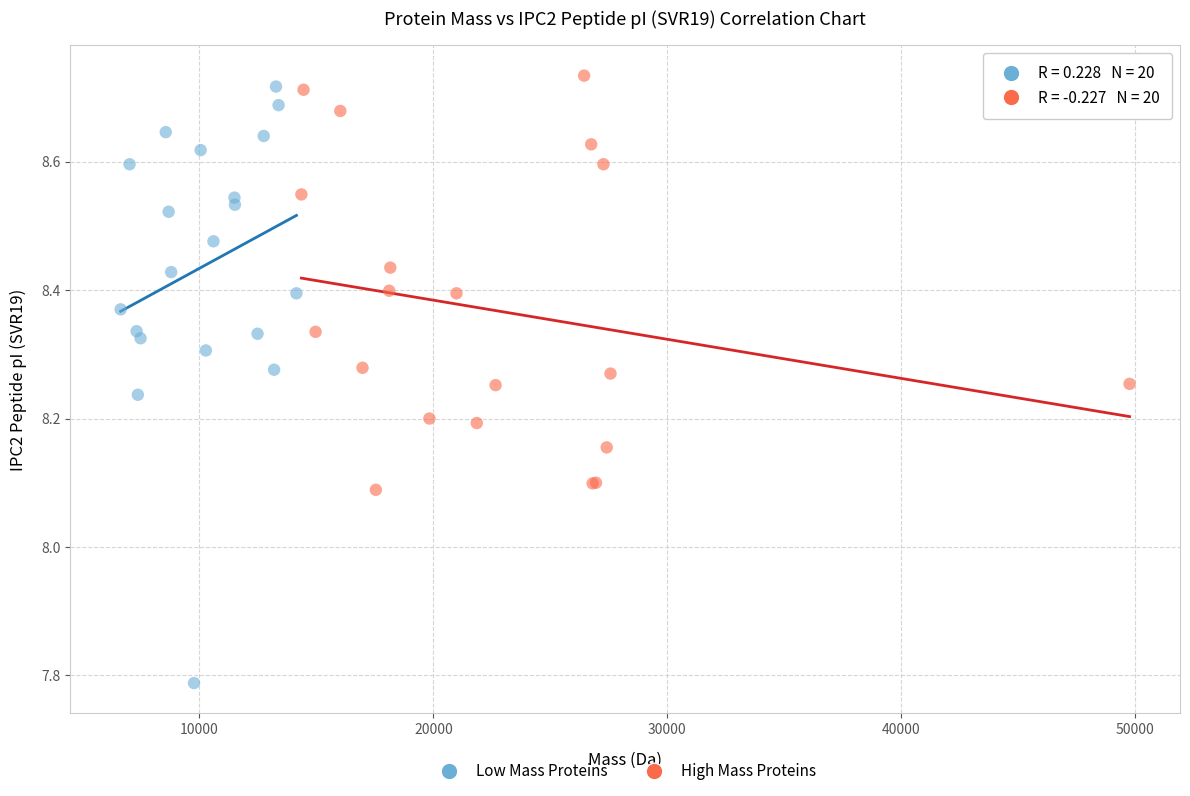

Which series contains the highest Y value?

High Mass Proteins